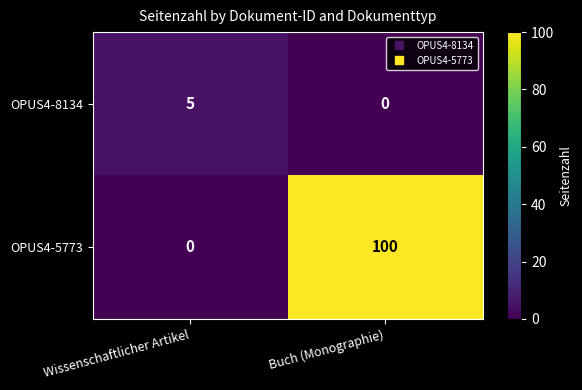

Which series has the largest total across all categories?

OPUS4-5773